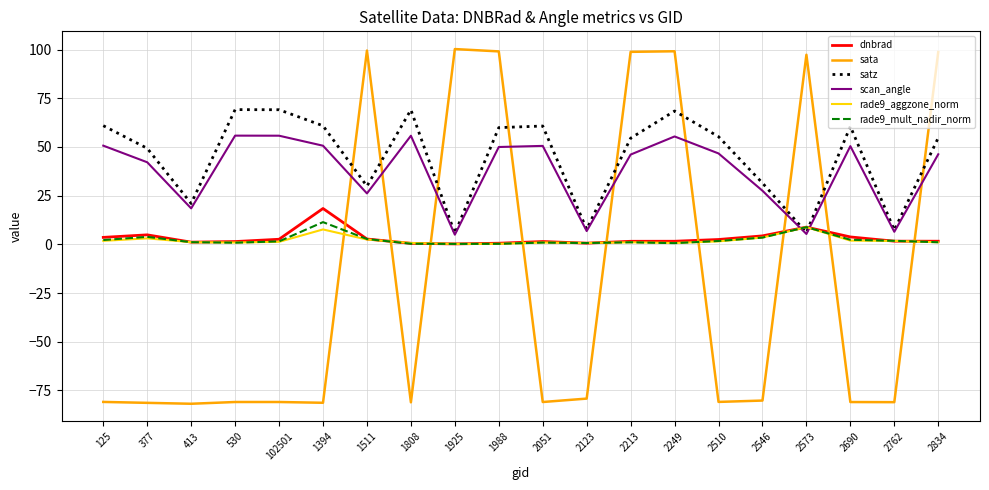

What is the highest value of the satz series?

69.1